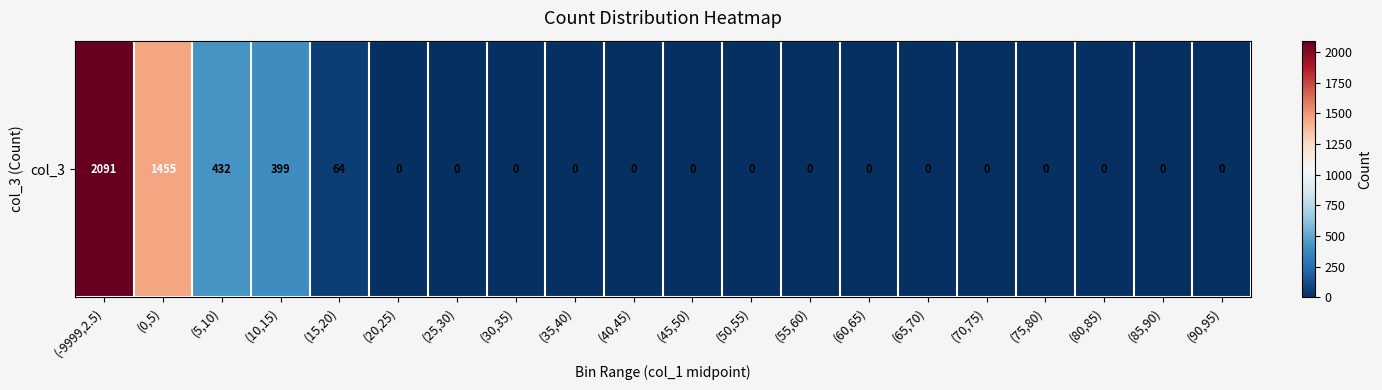

At which category does the chart reach its peak across all series?

(-9999,2.5)